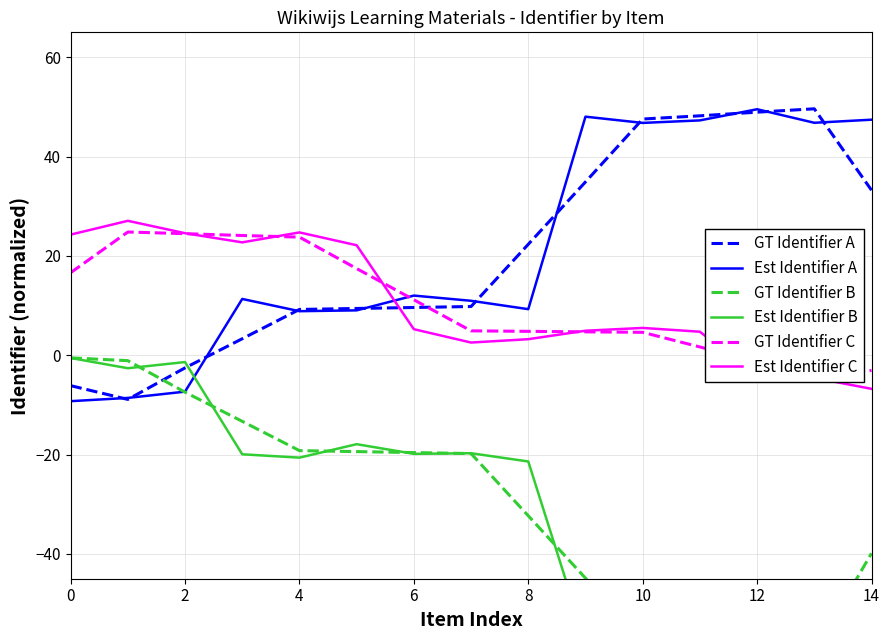

What is the value of the Est Identifier C point at the 1st from the left?

24.3